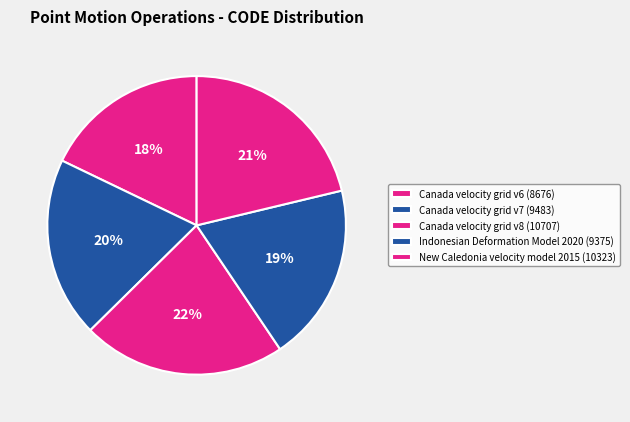

Count the number of slices in the pie.

5